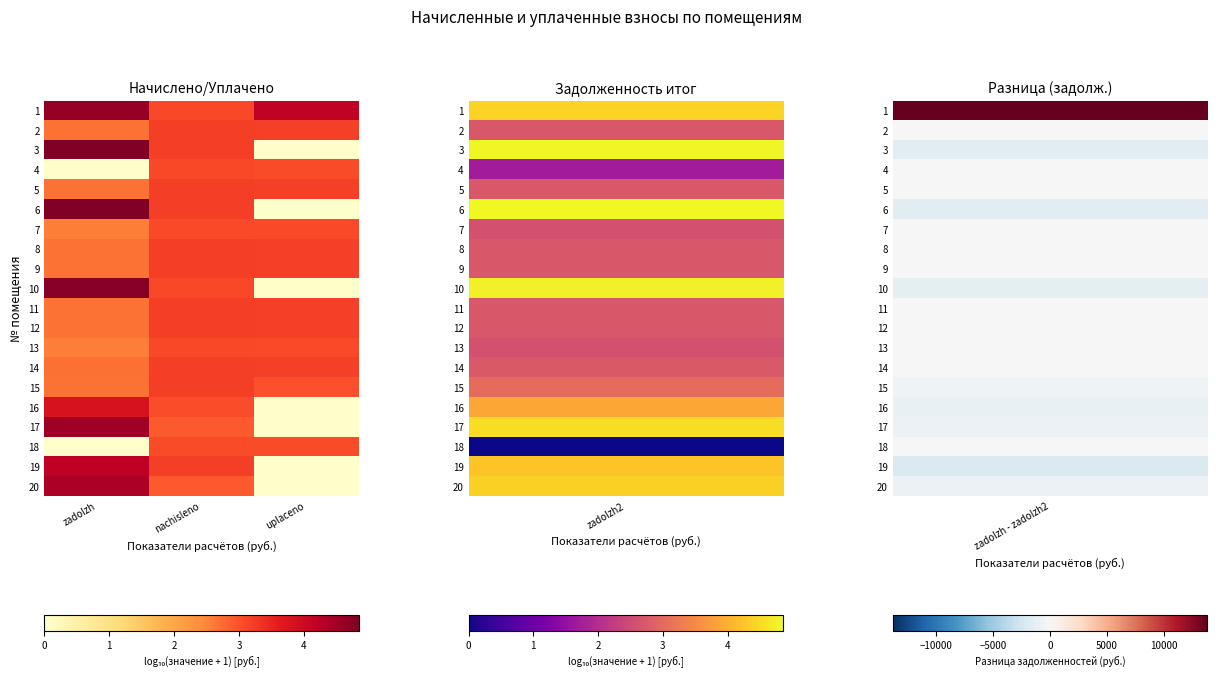

What is the difference between the highest and lowest values at zadolzh?

4.8